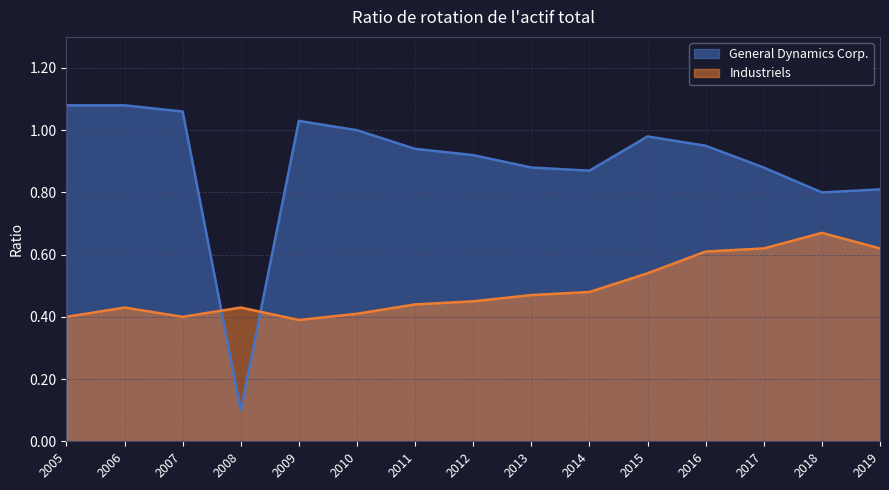

Reading left to right, transcribe all the data shown in this chart.

General Dynamics Corp.: 2019=0.8	2018=0.8	2017=0.9	2016=0.9	2015=1.0	2014=0.9	2013=0.9	2012=0.9	2011=0.9	2010=1.0	2009=1.0	2008=0.1	2007=1.1	2006=1.1	2005=1.1
Industriels: 2019=0.6	2018=0.7	2017=0.6	2016=0.6	2015=0.5	2014=0.5	2013=0.5	2012=0.5	2011=0.4	2010=0.4	2009=0.4	2008=0.4	2007=0.4	2006=0.4	2005=0.4